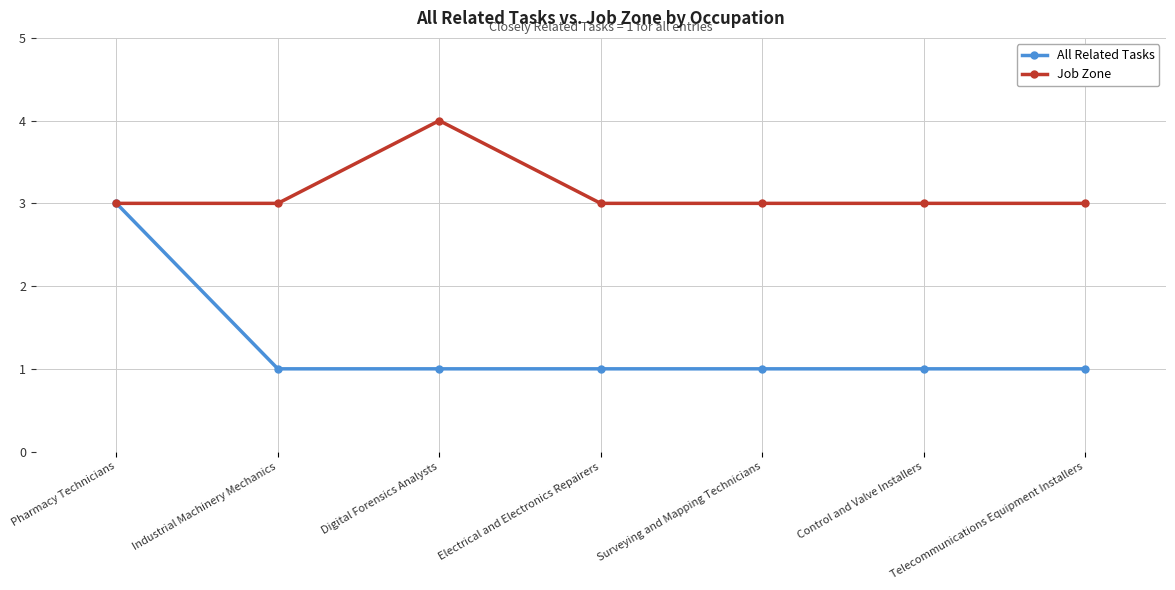

Reading left to right, transcribe all the data shown in this chart.

All Related Tasks: Pharmacy Technicians=3	Industrial Machinery Mechanics=1	Digital Forensics Analysts=1	Electrical and Electronics Repairers=1	Surveying and Mapping Technicians=1	Control and Valve Installers=1	Telecommunications Equipment Installers=1
Job Zone: Pharmacy Technicians=3	Industrial Machinery Mechanics=3	Digital Forensics Analysts=4	Electrical and Electronics Repairers=3	Surveying and Mapping Technicians=3	Control and Valve Installers=3	Telecommunications Equipment Installers=3